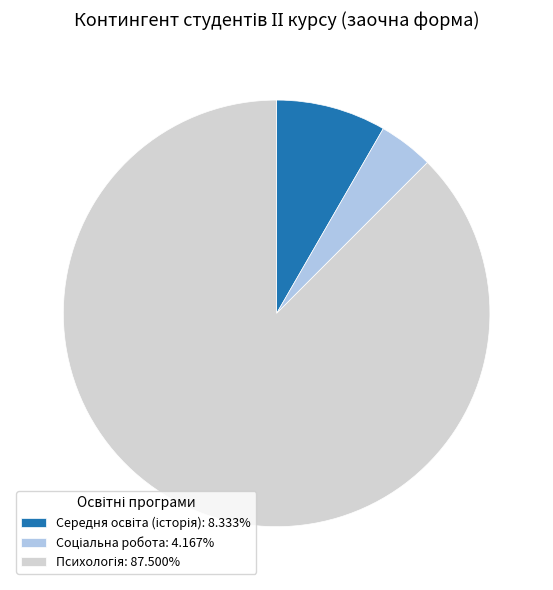

Is there a majority slice in this chart?

Yes